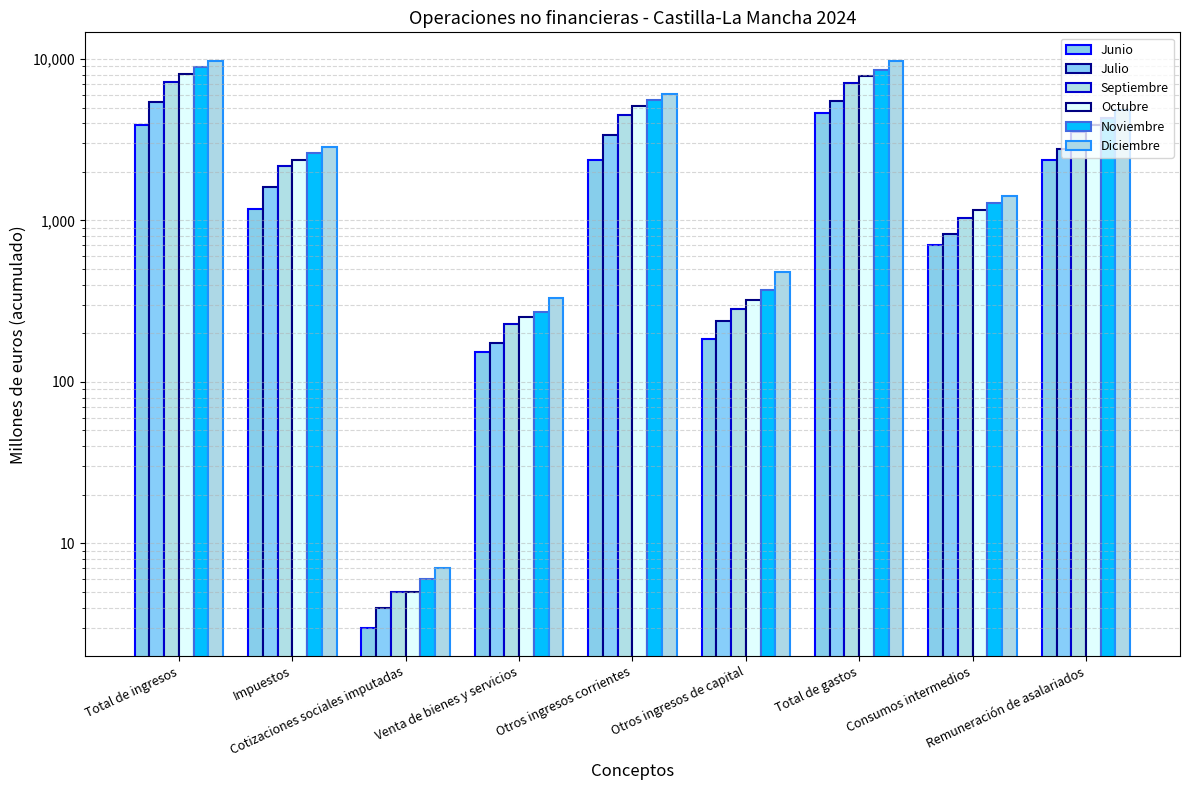

Reading right to left, extract all data points from this chart.

Junio: Remuneración de asalariados=2375	Consumos intermedios=709	Total de gastos=4637	Otros ingresos de capital=185	Otros ingresos corrientes=2374	Venta de bienes y servicios=154	Cotizaciones sociales imputadas=3	Impuestos=1174	Total de ingresos=3890
Julio: Remuneración de asalariados=2775	Consumos intermedios=824	Total de gastos=5523	Otros ingresos de capital=237	Otros ingresos corrientes=3405	Venta de bienes y servicios=173	Cotizaciones sociales imputadas=4	Impuestos=1605	Total de ingresos=5424
Septiembre: Remuneración de asalariados=3548	Consumos intermedios=1043	Total de gastos=7067	Otros ingresos de capital=281	Otros ingresos corrientes=4502	Venta de bienes y servicios=228	Cotizaciones sociales imputadas=5	Impuestos=2178	Total de ingresos=7194
Octubre: Remuneración de asalariados=3923	Consumos intermedios=1163	Total de gastos=7835	Otros ingresos de capital=320	Otros ingresos corrientes=5089	Venta de bienes y servicios=252	Cotizaciones sociales imputadas=5	Impuestos=2383	Total de ingresos=8049
Noviembre: Remuneración de asalariados=4295	Consumos intermedios=1283	Total de gastos=8590	Otros ingresos de capital=371	Otros ingresos corrientes=5612	Venta de bienes y servicios=271	Cotizaciones sociales imputadas=6	Impuestos=2608	Total de ingresos=8868
Diciembre: Remuneración de asalariados=4848	Consumos intermedios=1425	Total de gastos=9692	Otros ingresos de capital=477	Otros ingresos corrientes=6097	Venta de bienes y servicios=330	Cotizaciones sociales imputadas=7	Impuestos=2857	Total de ingresos=9768